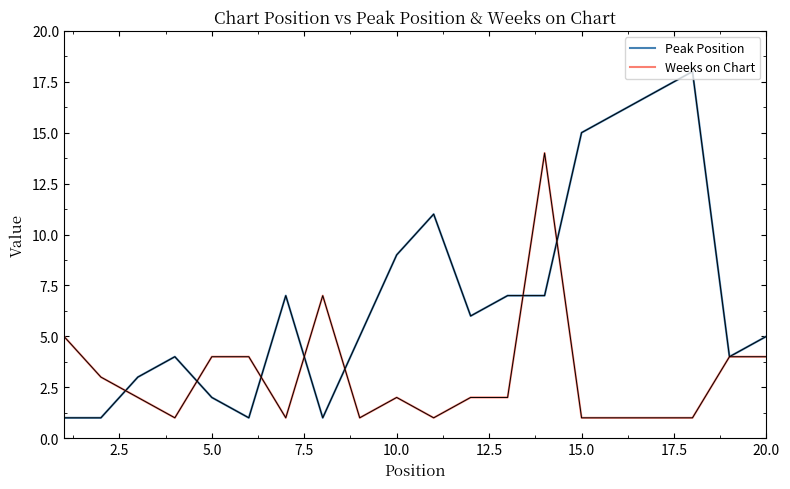

List the series in order of their overall mean, highest first.

Peak Position, Weeks on Chart